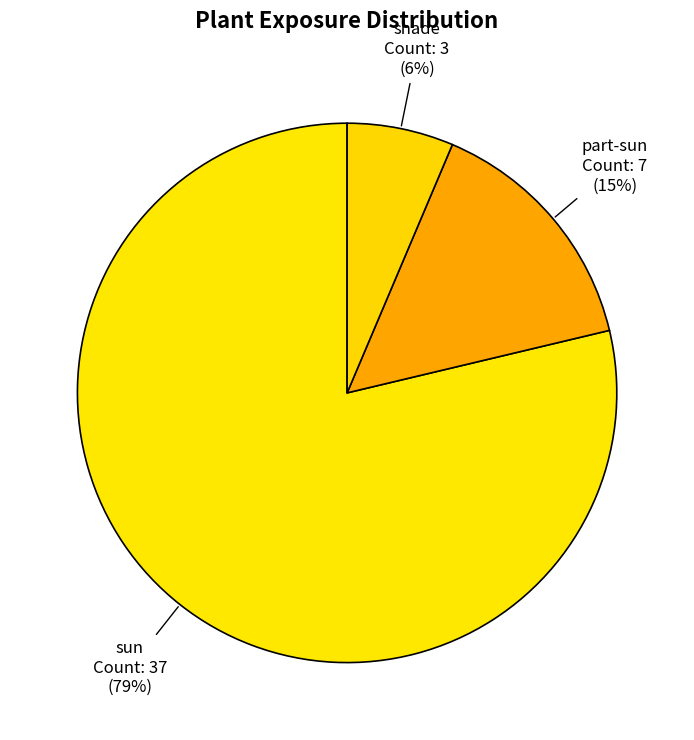

Which category has the biggest portion of the pie?

sun